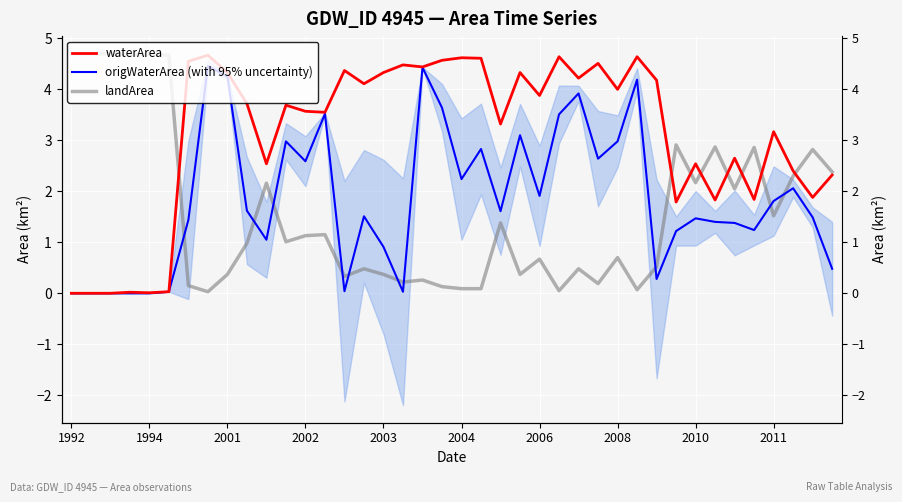

At 18, list the series in order from largest to smallest.

waterArea, origWaterArea (with 95% uncertainty), landArea